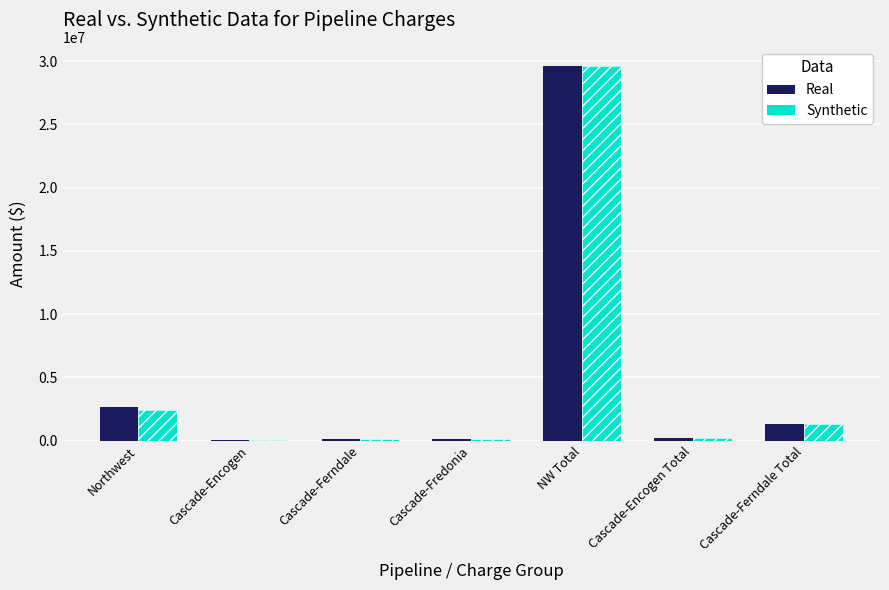

Between Northwest and NW Total, which series saw the biggest shift?

Synthetic